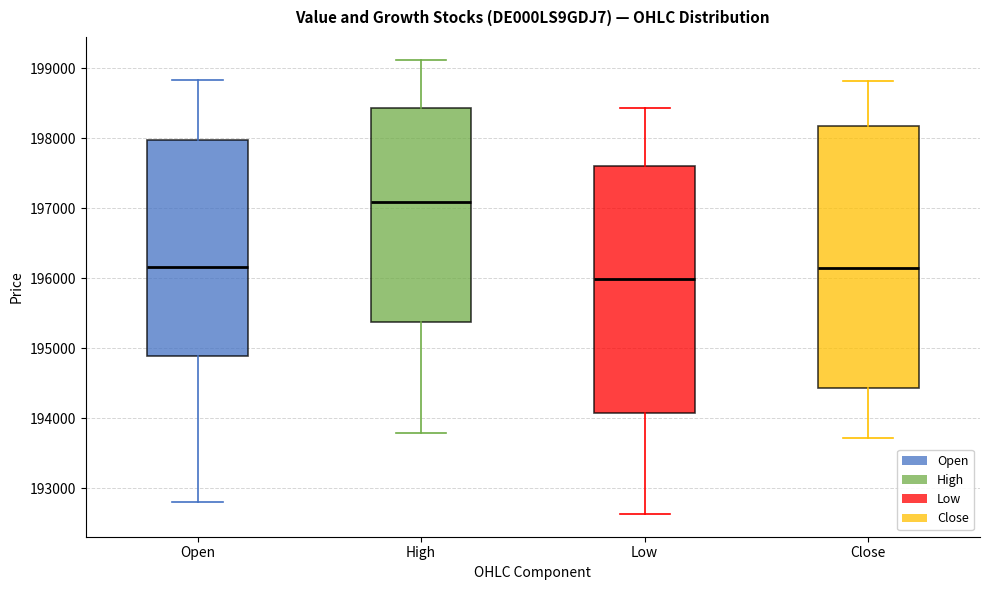

Which box has the lowest median line?

Low